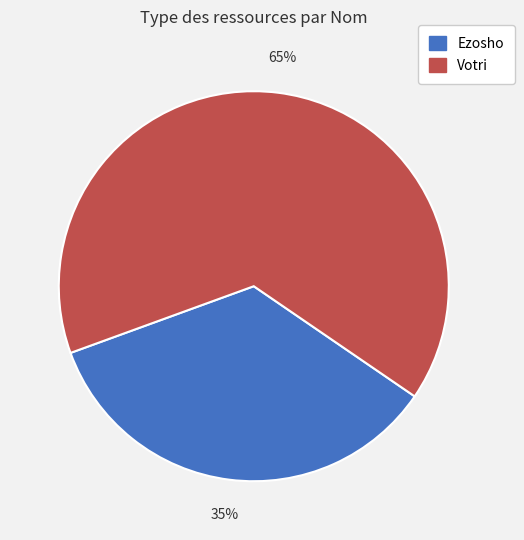

Combined, do Votri and Ezosho account for over 50%?

Yes